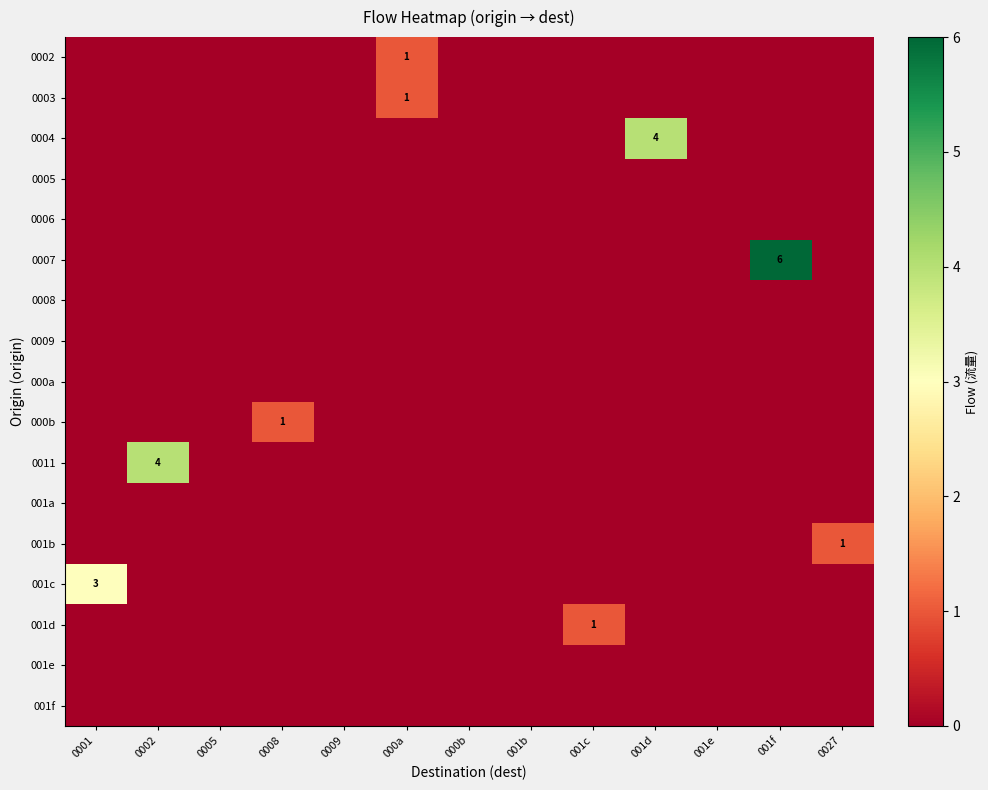

At 000b, list the series in order from largest to smallest.

0002, 0003, 0004, 0005, 0006, 0007, 0008, 0009, 000a, 000b, 0011, 001a, 001b, 001c, 001d, 001e, 001f